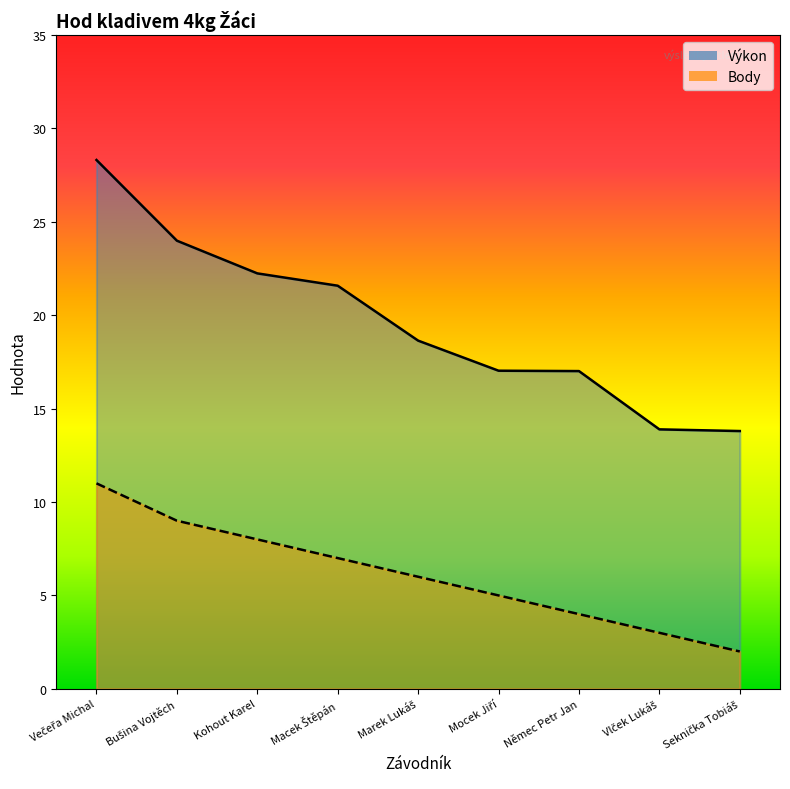

What is the sum of all Body values?

55.0